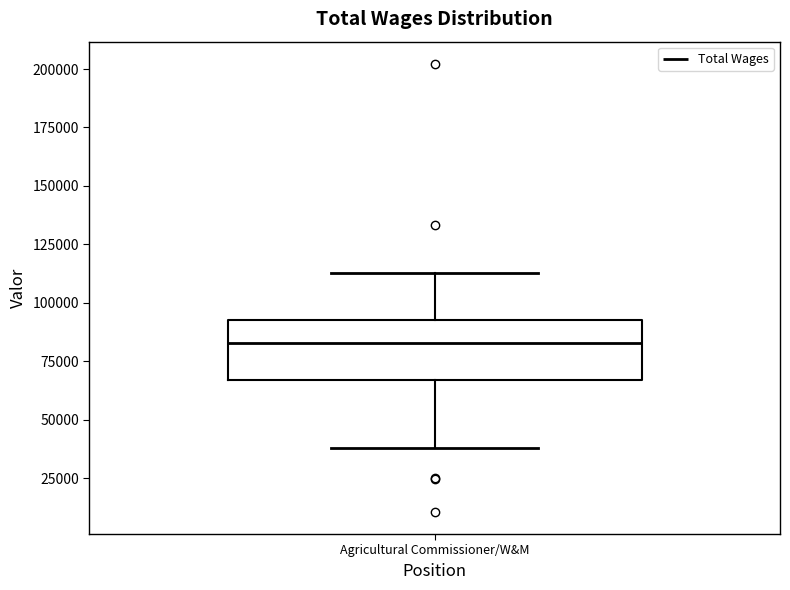

Where is the upper edge of the box for Agricultural Commissioner/W&M on the y-axis? The values are not printed on the chart, so give them approximately, as read against the axis.

95000